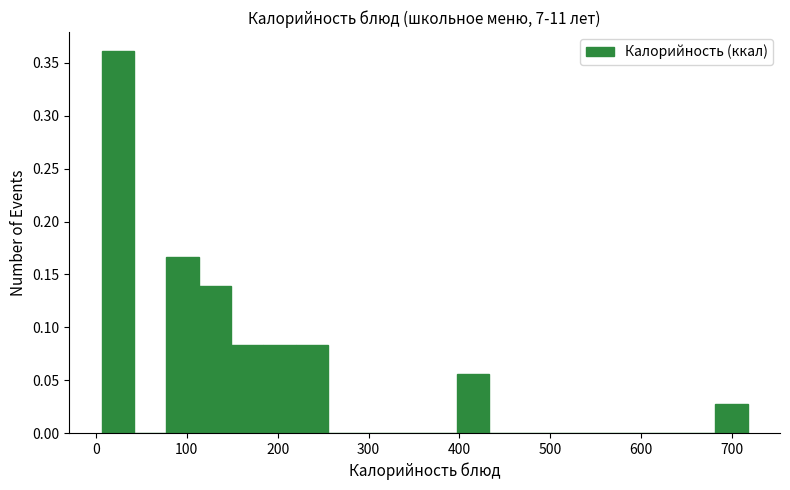

Around what value on the x-axis is the tallest bar? Give the approximate position of its centre, as read against the axis.

20